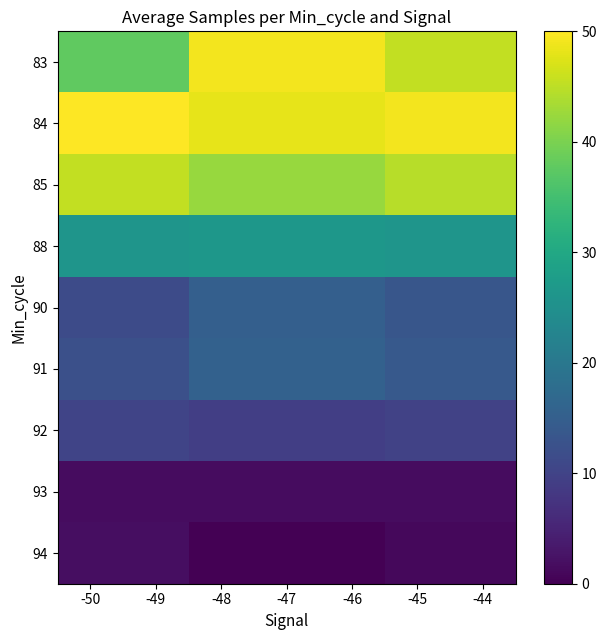

What is the total value across all series at -49?

196.6